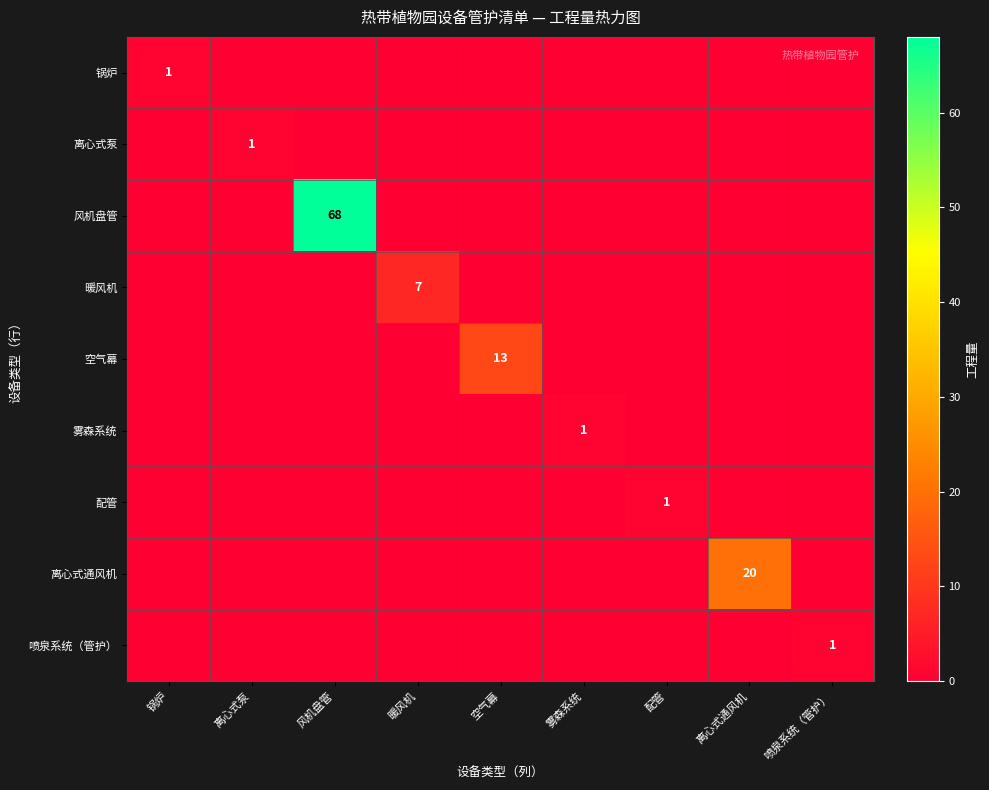

Which has a higher value, 离心式通风机 or 雾森系统?

离心式通风机